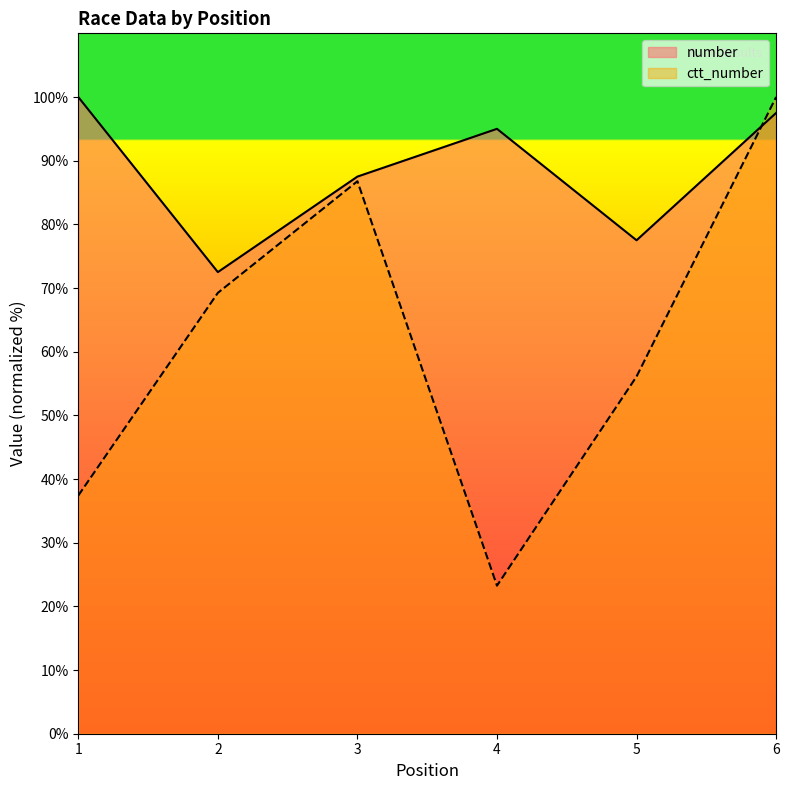

What is the minimum value for ctt_number?

23.3